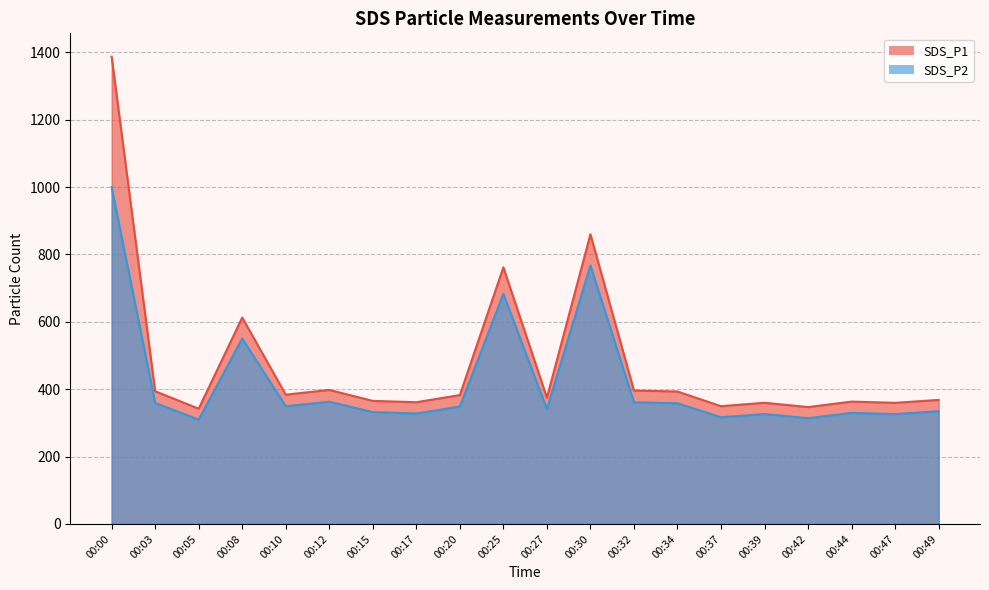

True or false: SDS_P1 and SDS_P2 intersect in this chart.

False